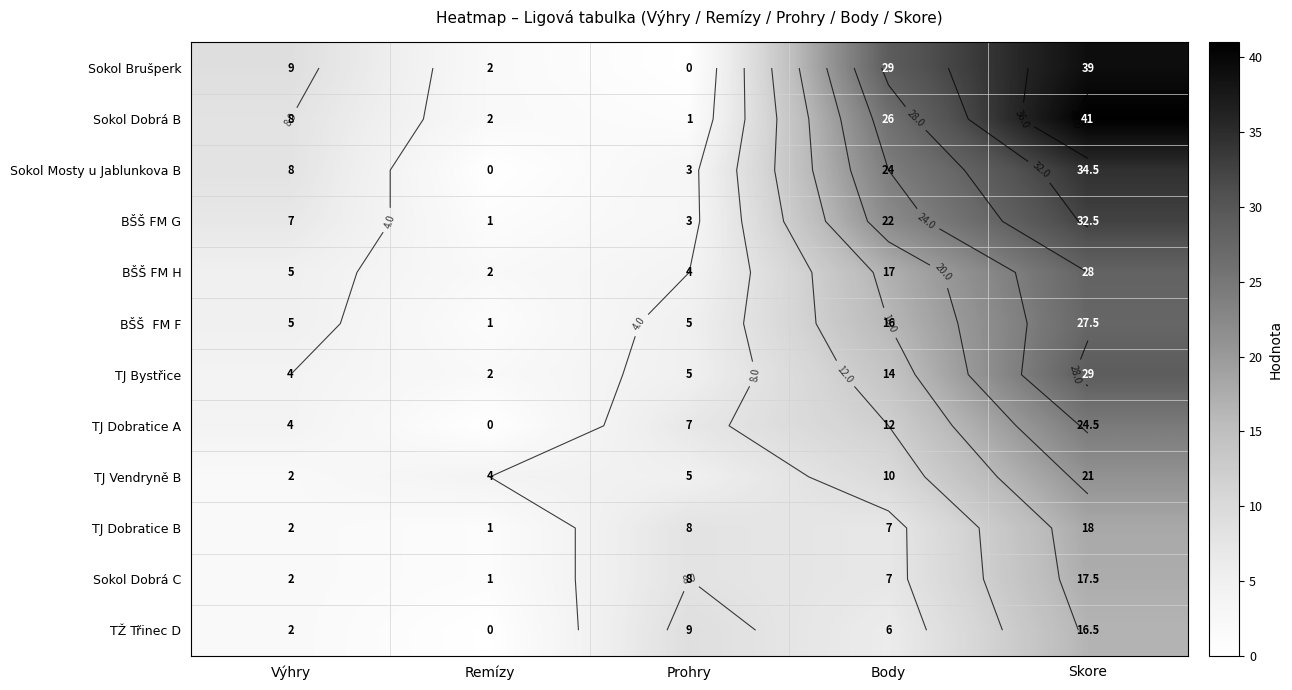

The value of TŽ Třinec D at Body is 6.0. True or false?

True